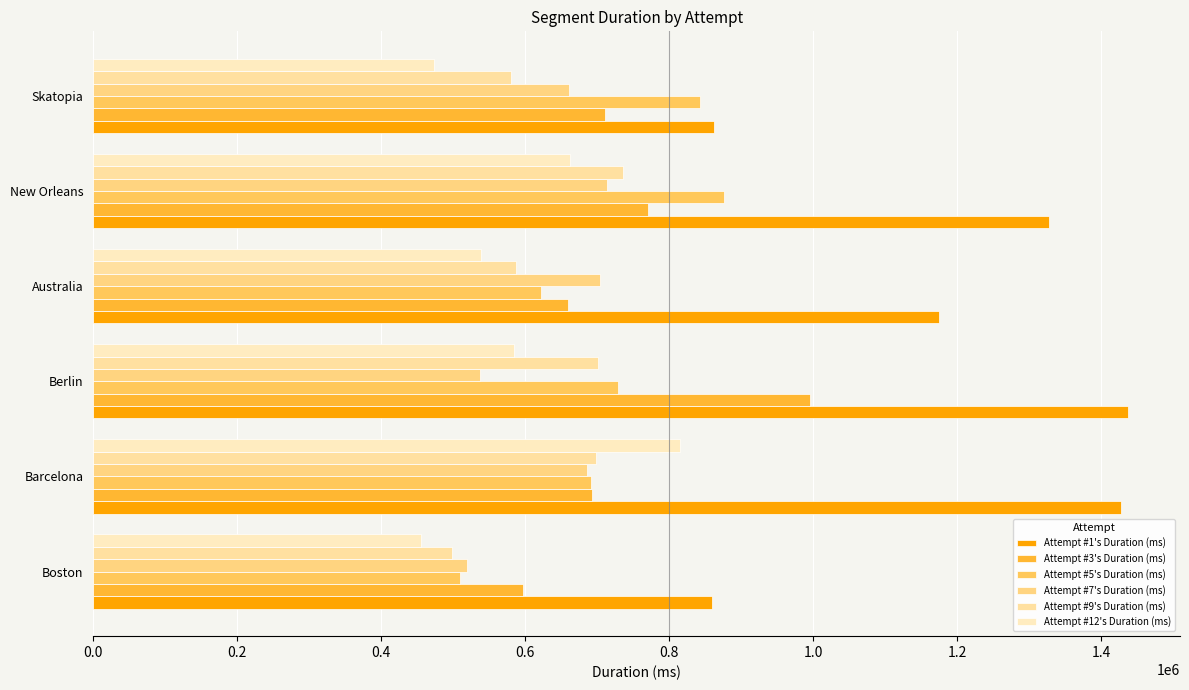

What is the average value of the Attempt #5's Duration (ms) series?

711659